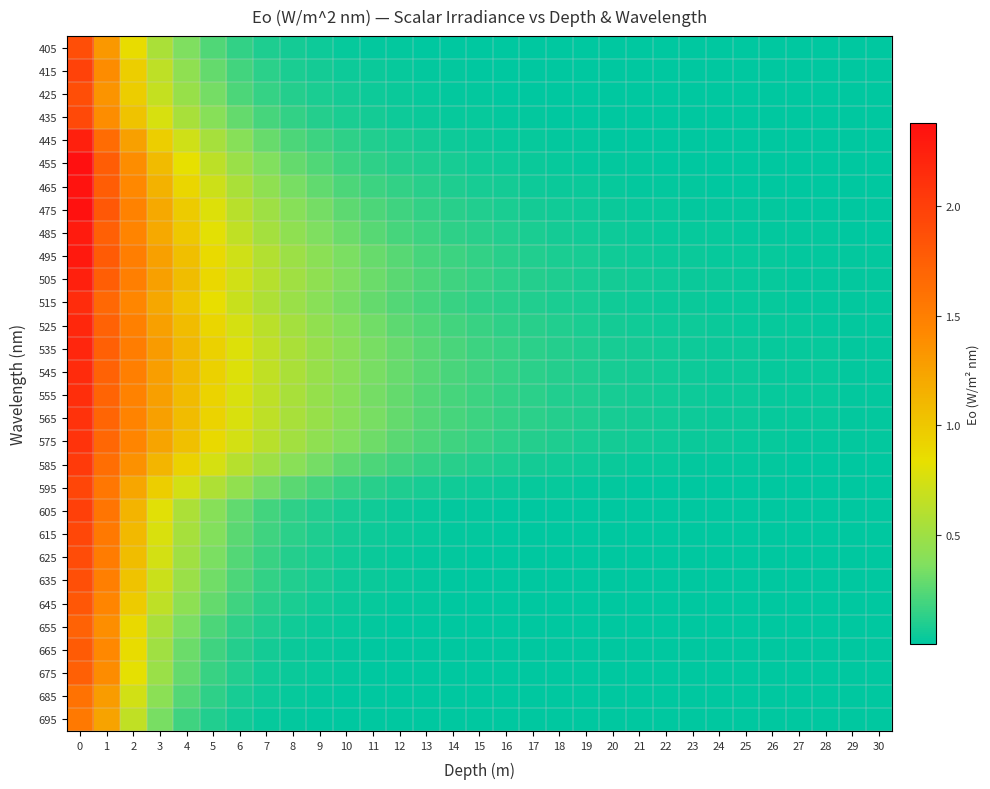

Reading left to right, transcribe all the data shown in this chart.

405: 0=1.9	1=1.3	2=0.9	3=0.6	4=0.4	5=0.2	6=0.1	7=0.1	8=0.1	9=0.0	10=0.0	11=0.0	12=0.0	13=0.0	14=0.0	15=0.0	16=0.0	17=0.0	18=0.0	19=0.0	20=0.0	21=0.0	22=0.0	23=0.0	24=0.0	25=0.0	26=0.0	27=0.0	28=0.0	29=0.0	30=0.0
415: 0=2.0	1=1.4	2=1.0	3=0.6	4=0.4	5=0.3	6=0.2	7=0.1	8=0.1	9=0.1	10=0.0	11=0.0	12=0.0	13=0.0	14=0.0	15=0.0	16=0.0	17=0.0	18=0.0	19=0.0	20=0.0	21=0.0	22=0.0	23=0.0	24=0.0	25=0.0	26=0.0	27=0.0	28=0.0	29=0.0	30=0.0
425: 0=1.9	1=1.3	2=1.0	3=0.7	4=0.5	5=0.3	6=0.2	7=0.2	8=0.1	9=0.1	10=0.1	11=0.0	12=0.0	13=0.0	14=0.0	15=0.0	16=0.0	17=0.0	18=0.0	19=0.0	20=0.0	21=0.0	22=0.0	23=0.0	24=0.0	25=0.0	26=0.0	27=0.0	28=0.0	29=0.0	30=0.0
435: 0=1.9	1=1.4	2=1.0	3=0.8	4=0.5	5=0.4	6=0.3	7=0.2	8=0.1	9=0.1	10=0.1	11=0.1	12=0.0	13=0.0	14=0.0	15=0.0	16=0.0	17=0.0	18=0.0	19=0.0	20=0.0	21=0.0	22=0.0	23=0.0	24=0.0	25=0.0	26=0.0	27=0.0	28=0.0	29=0.0	30=0.0
445: 0=2.2	1=1.6	2=1.3	3=1.0	4=0.7	5=0.5	6=0.4	7=0.3	8=0.2	9=0.2	10=0.1	11=0.1	12=0.1	13=0.1	14=0.0	15=0.0	16=0.0	17=0.0	18=0.0	19=0.0	20=0.0	21=0.0	22=0.0	23=0.0	24=0.0	25=0.0	26=0.0	27=0.0	28=0.0	29=0.0	30=0.0
455: 0=2.4	1=1.8	2=1.4	3=1.1	4=0.8	5=0.6	6=0.5	7=0.4	8=0.3	9=0.2	10=0.2	11=0.1	12=0.1	13=0.1	14=0.1	15=0.1	16=0.0	17=0.0	18=0.0	19=0.0	20=0.0	21=0.0	22=0.0	23=0.0	24=0.0	25=0.0	26=0.0	27=0.0	28=0.0	29=0.0	30=0.0
465: 0=2.4	1=1.8	2=1.4	3=1.1	4=0.9	5=0.7	6=0.5	7=0.4	8=0.3	9=0.3	10=0.2	11=0.2	12=0.1	13=0.1	14=0.1	15=0.1	16=0.1	17=0.0	18=0.0	19=0.0	20=0.0	21=0.0	22=0.0	23=0.0	24=0.0	25=0.0	26=0.0	27=0.0	28=0.0	29=0.0	30=0.0
475: 0=2.4	1=1.8	2=1.5	3=1.2	4=1.0	5=0.8	6=0.6	7=0.5	8=0.4	9=0.3	10=0.3	11=0.2	12=0.2	13=0.1	14=0.1	15=0.1	16=0.1	17=0.1	18=0.1	19=0.0	20=0.0	21=0.0	22=0.0	23=0.0	24=0.0	25=0.0	26=0.0	27=0.0	28=0.0	29=0.0	30=0.0
485: 0=2.3	1=1.7	2=1.5	3=1.2	4=1.0	5=0.8	6=0.7	7=0.5	8=0.4	9=0.4	10=0.3	11=0.2	12=0.2	13=0.2	14=0.1	15=0.1	16=0.1	17=0.1	18=0.1	19=0.1	20=0.0	21=0.0	22=0.0	23=0.0	24=0.0	25=0.0	26=0.0	27=0.0	28=0.0	29=0.0	30=0.0
495: 0=2.3	1=1.8	2=1.5	3=1.3	4=1.1	5=0.9	6=0.7	7=0.6	8=0.5	9=0.4	10=0.3	11=0.3	12=0.2	13=0.2	14=0.2	15=0.1	16=0.1	17=0.1	18=0.1	19=0.1	20=0.1	21=0.0	22=0.0	23=0.0	24=0.0	25=0.0	26=0.0	27=0.0	28=0.0	29=0.0	30=0.0
505: 0=2.2	1=1.7	2=1.5	3=1.3	4=1.1	5=0.9	6=0.7	7=0.6	8=0.5	9=0.4	10=0.4	11=0.3	12=0.3	13=0.2	14=0.2	15=0.2	16=0.1	17=0.1	18=0.1	19=0.1	20=0.1	21=0.0	22=0.0	23=0.0	24=0.0	25=0.0	26=0.0	27=0.0	28=0.0	29=0.0	30=0.0
515: 0=2.1	1=1.7	2=1.4	3=1.2	4=1.0	5=0.8	6=0.7	7=0.6	8=0.5	9=0.4	10=0.3	11=0.3	12=0.2	13=0.2	14=0.2	15=0.1	16=0.1	17=0.1	18=0.1	19=0.1	20=0.1	21=0.0	22=0.0	23=0.0	24=0.0	25=0.0	26=0.0	27=0.0	28=0.0	29=0.0	30=0.0
525: 0=2.2	1=1.7	2=1.5	3=1.3	4=1.1	5=0.9	6=0.7	7=0.6	8=0.5	9=0.4	10=0.4	11=0.3	12=0.3	13=0.2	14=0.2	15=0.2	16=0.1	17=0.1	18=0.1	19=0.1	20=0.1	21=0.1	22=0.0	23=0.0	24=0.0	25=0.0	26=0.0	27=0.0	28=0.0	29=0.0	30=0.0
535: 0=2.2	1=1.7	2=1.5	3=1.3	4=1.1	5=0.9	6=0.8	7=0.7	8=0.6	9=0.5	10=0.4	11=0.3	12=0.3	13=0.2	14=0.2	15=0.2	16=0.1	17=0.1	18=0.1	19=0.1	20=0.1	21=0.1	22=0.1	23=0.0	24=0.0	25=0.0	26=0.0	27=0.0	28=0.0	29=0.0	30=0.0
545: 0=2.2	1=1.7	2=1.5	3=1.3	4=1.1	5=0.9	6=0.8	7=0.7	8=0.6	9=0.5	10=0.4	11=0.3	12=0.3	13=0.2	14=0.2	15=0.2	16=0.2	17=0.1	18=0.1	19=0.1	20=0.1	21=0.1	22=0.1	23=0.0	24=0.0	25=0.0	26=0.0	27=0.0	28=0.0	29=0.0	30=0.0
555: 0=2.1	1=1.7	2=1.5	3=1.3	4=1.1	5=0.9	6=0.8	7=0.6	8=0.5	9=0.5	10=0.4	11=0.3	12=0.3	13=0.2	14=0.2	15=0.2	16=0.1	17=0.1	18=0.1	19=0.1	20=0.1	21=0.1	22=0.0	23=0.0	24=0.0	25=0.0	26=0.0	27=0.0	28=0.0	29=0.0	30=0.0
565: 0=2.1	1=1.7	2=1.5	3=1.3	4=1.1	5=0.9	6=0.8	7=0.6	8=0.5	9=0.5	10=0.4	11=0.3	12=0.3	13=0.2	14=0.2	15=0.2	16=0.1	17=0.1	18=0.1	19=0.1	20=0.1	21=0.1	22=0.1	23=0.0	24=0.0	25=0.0	26=0.0	27=0.0	28=0.0	29=0.0	30=0.0
575: 0=2.1	1=1.7	2=1.4	3=1.2	4=1.0	5=0.9	6=0.7	7=0.6	8=0.5	9=0.4	10=0.4	11=0.3	12=0.3	13=0.2	14=0.2	15=0.2	16=0.1	17=0.1	18=0.1	19=0.1	20=0.1	21=0.1	22=0.0	23=0.0	24=0.0	25=0.0	26=0.0	27=0.0	28=0.0	29=0.0	30=0.0
585: 0=2.0	1=1.6	2=1.4	3=1.1	4=0.9	5=0.8	6=0.6	7=0.5	8=0.4	9=0.3	10=0.3	11=0.2	12=0.2	13=0.1	14=0.1	15=0.1	16=0.1	17=0.1	18=0.1	19=0.0	20=0.0	21=0.0	22=0.0	23=0.0	24=0.0	25=0.0	26=0.0	27=0.0	28=0.0	29=0.0	30=0.0
595: 0=2.0	1=1.6	2=1.2	3=1.0	4=0.7	5=0.6	6=0.4	7=0.3	8=0.3	9=0.2	10=0.2	11=0.1	12=0.1	13=0.1	14=0.1	15=0.0	16=0.0	17=0.0	18=0.0	19=0.0	20=0.0	21=0.0	22=0.0	23=0.0	24=0.0	25=0.0	26=0.0	27=0.0	28=0.0	29=0.0	30=0.0
605: 0=2.0	1=1.6	2=1.1	3=0.8	4=0.6	5=0.4	6=0.3	7=0.2	8=0.1	9=0.1	10=0.1	11=0.0	12=0.0	13=0.0	14=0.0	15=0.0	16=0.0	17=0.0	18=0.0	19=0.0	20=0.0	21=0.0	22=0.0	23=0.0	24=0.0	25=0.0	26=0.0	27=0.0	28=0.0	29=0.0	30=0.0
615: 0=1.9	1=1.5	2=1.1	3=0.8	4=0.5	5=0.4	6=0.3	7=0.2	8=0.1	9=0.1	10=0.1	11=0.0	12=0.0	13=0.0	14=0.0	15=0.0	16=0.0	17=0.0	18=0.0	19=0.0	20=0.0	21=0.0	22=0.0	23=0.0	24=0.0	25=0.0	26=0.0	27=0.0	28=0.0	29=0.0	30=0.0
625: 0=1.9	1=1.5	2=1.1	3=0.7	4=0.5	5=0.3	6=0.2	7=0.2	8=0.1	9=0.1	10=0.1	11=0.0	12=0.0	13=0.0	14=0.0	15=0.0	16=0.0	17=0.0	18=0.0	19=0.0	20=0.0	21=0.0	22=0.0	23=0.0	24=0.0	25=0.0	26=0.0	27=0.0	28=0.0	29=0.0	30=0.0
635: 0=1.9	1=1.5	2=1.0	3=0.7	4=0.5	5=0.3	6=0.2	7=0.1	8=0.1	9=0.1	10=0.0	11=0.0	12=0.0	13=0.0	14=0.0	15=0.0	16=0.0	17=0.0	18=0.0	19=0.0	20=0.0	21=0.0	22=0.0	23=0.0	24=0.0	25=0.0	26=0.0	27=0.0	28=0.0	29=0.0	30=0.0
645: 0=1.8	1=1.4	2=1.0	3=0.6	4=0.4	5=0.3	6=0.2	7=0.1	8=0.1	9=0.1	10=0.0	11=0.0	12=0.0	13=0.0	14=0.0	15=0.0	16=0.0	17=0.0	18=0.0	19=0.0	20=0.0	21=0.0	22=0.0	23=0.0	24=0.0	25=0.0	26=0.0	27=0.0	28=0.0	29=0.0	30=0.0
655: 0=1.7	1=1.4	2=0.9	3=0.6	4=0.4	5=0.2	6=0.1	7=0.1	8=0.1	9=0.0	10=0.0	11=0.0	12=0.0	13=0.0	14=0.0	15=0.0	16=0.0	17=0.0	18=0.0	19=0.0	20=0.0	21=0.0	22=0.0	23=0.0	24=0.0	25=0.0	26=0.0	27=0.0	28=0.0	29=0.0	30=0.0
665: 0=1.8	1=1.4	2=0.9	3=0.5	4=0.3	5=0.2	6=0.1	7=0.1	8=0.0	9=0.0	10=0.0	11=0.0	12=0.0	13=0.0	14=0.0	15=0.0	16=0.0	17=0.0	18=0.0	19=0.0	20=0.0	21=0.0	22=0.0	23=0.0	24=0.0	25=0.0	26=0.0	27=0.0	28=0.0	29=0.0	30=0.0
675: 0=1.7	1=1.4	2=0.8	3=0.5	4=0.3	5=0.2	6=0.1	7=0.1	8=0.0	9=0.0	10=0.0	11=0.0	12=0.0	13=0.0	14=0.0	15=0.0	16=0.0	17=0.0	18=0.0	19=0.0	20=0.0	21=0.0	22=0.0	23=0.0	24=0.0	25=0.0	26=0.0	27=0.0	28=0.0	29=0.0	30=0.0
685: 0=1.6	1=1.3	2=0.7	3=0.4	4=0.2	5=0.1	6=0.1	7=0.0	8=0.0	9=0.0	10=0.0	11=0.0	12=0.0	13=0.0	14=0.0	15=0.0	16=0.0	17=0.0	18=0.0	19=0.0	20=0.0	21=0.0	22=0.0	23=0.0	24=0.0	25=0.0	26=0.0	27=0.0	28=0.0	29=0.0	30=0.0
695: 0=1.5	1=1.2	2=0.7	3=0.3	4=0.2	5=0.1	6=0.0	7=0.0	8=0.0	9=0.0	10=0.0	11=0.0	12=0.0	13=0.0	14=0.0	15=0.0	16=0.0	17=0.0	18=0.0	19=0.0	20=0.0	21=0.0	22=0.0	23=0.0	24=0.0	25=0.0	26=0.0	27=0.0	28=0.0	29=0.0	30=0.0